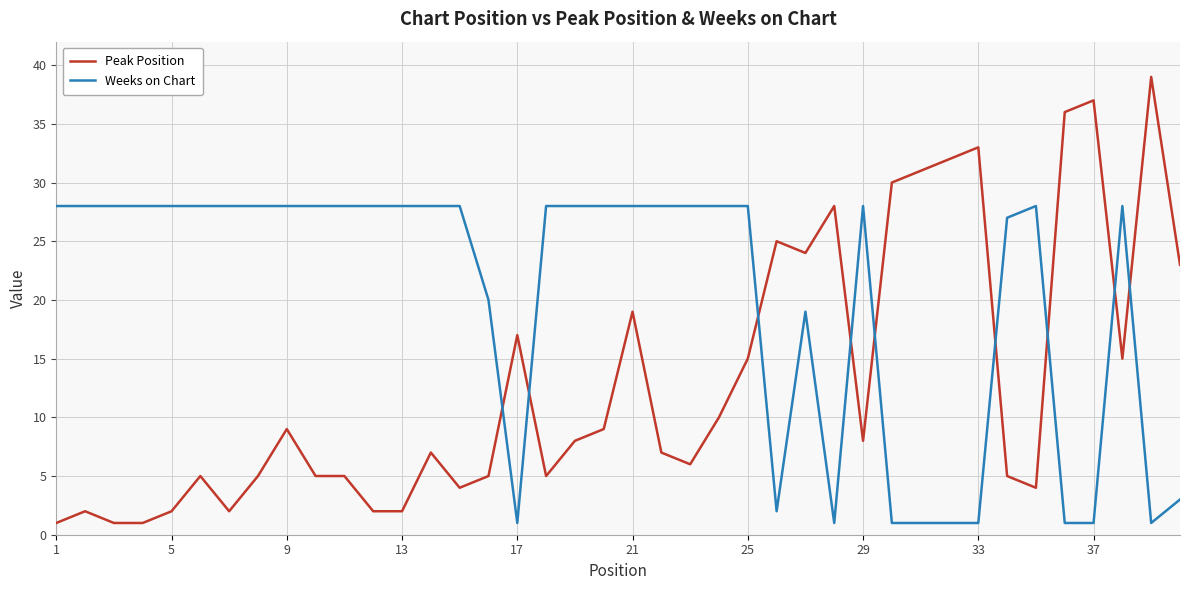

What is the greatest value displayed?

39